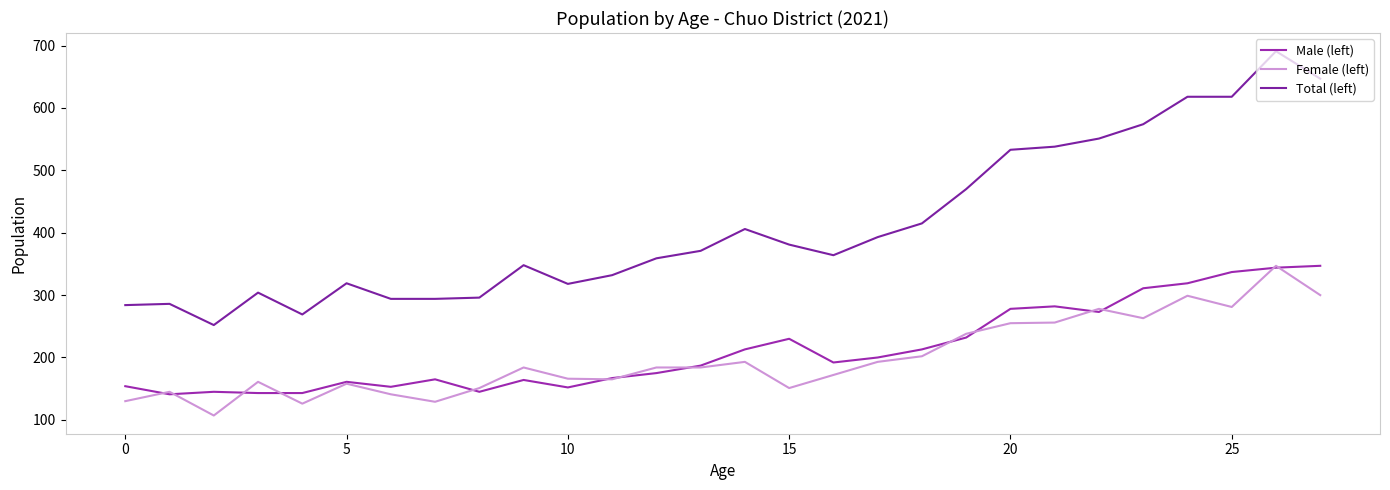

Is this an area chart (filled region under the line)?

No